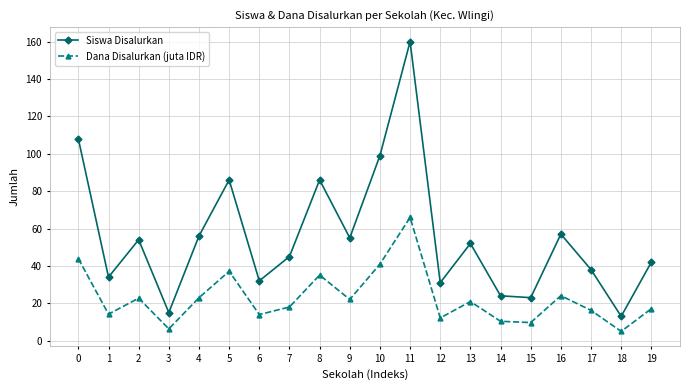

Read the Siswa Disalurkan value at 19.

42.0